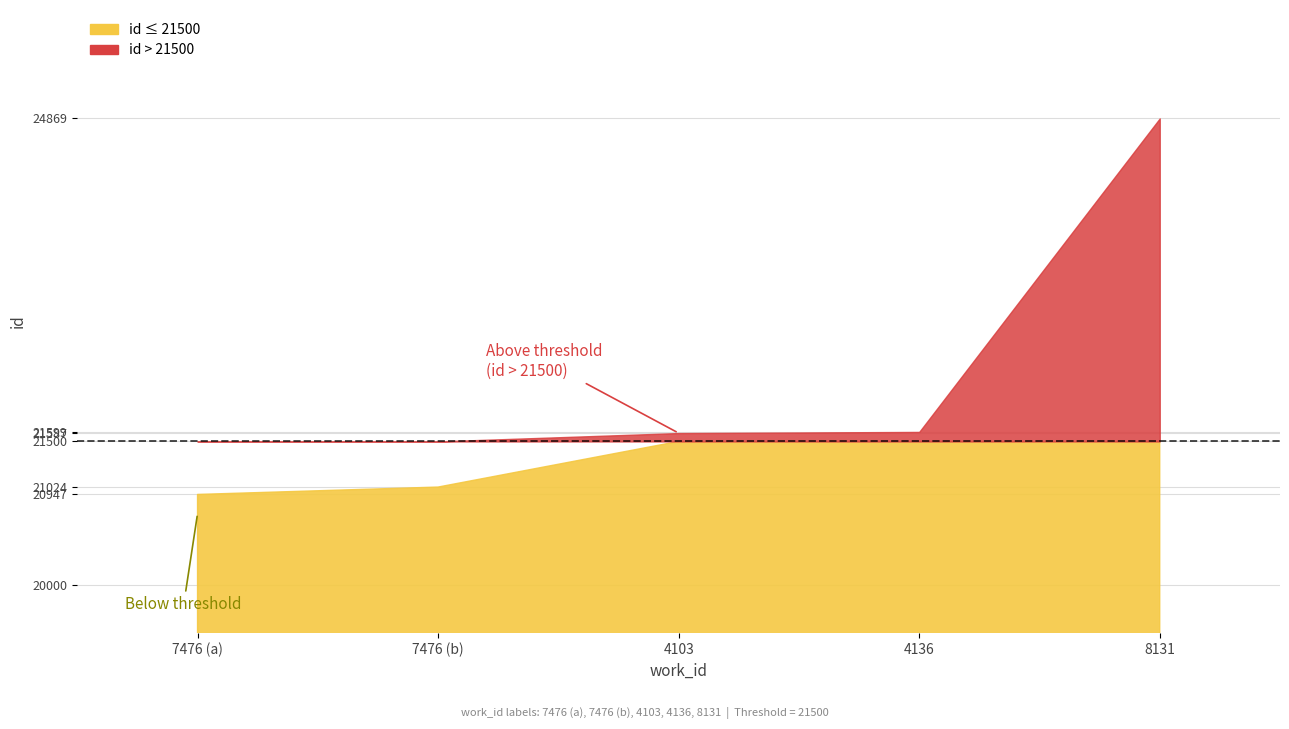

What is the average value?

22005